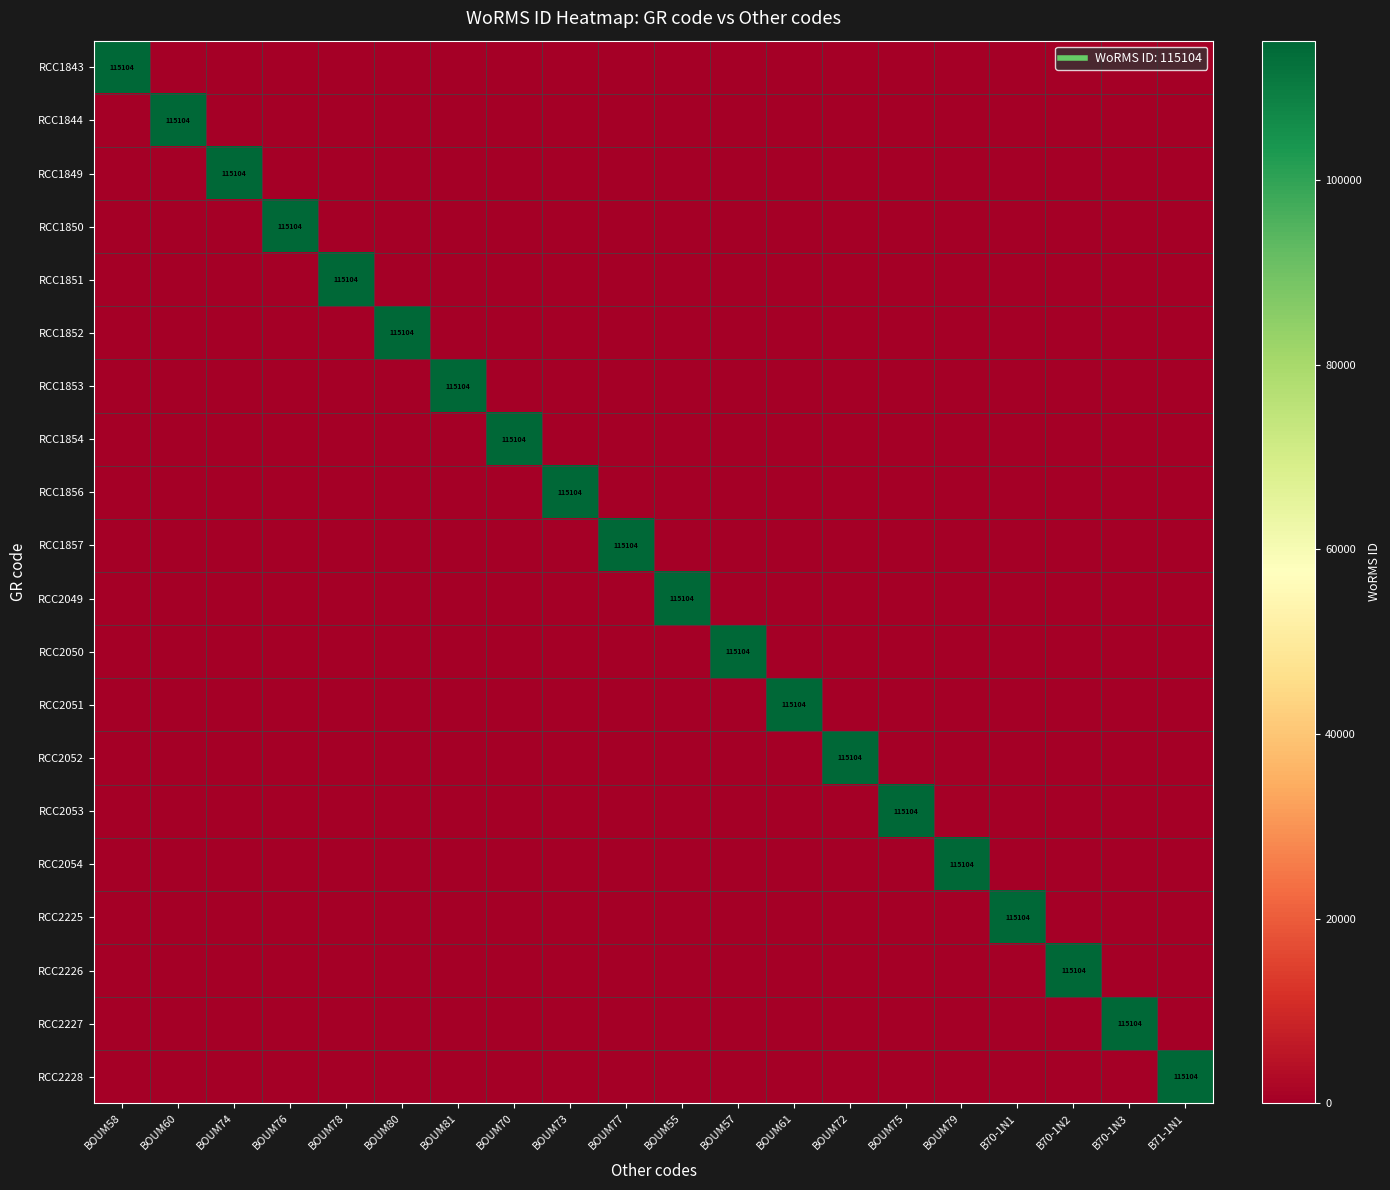

Is it true that RCC1849 equals -73150 at BOUM57?

False